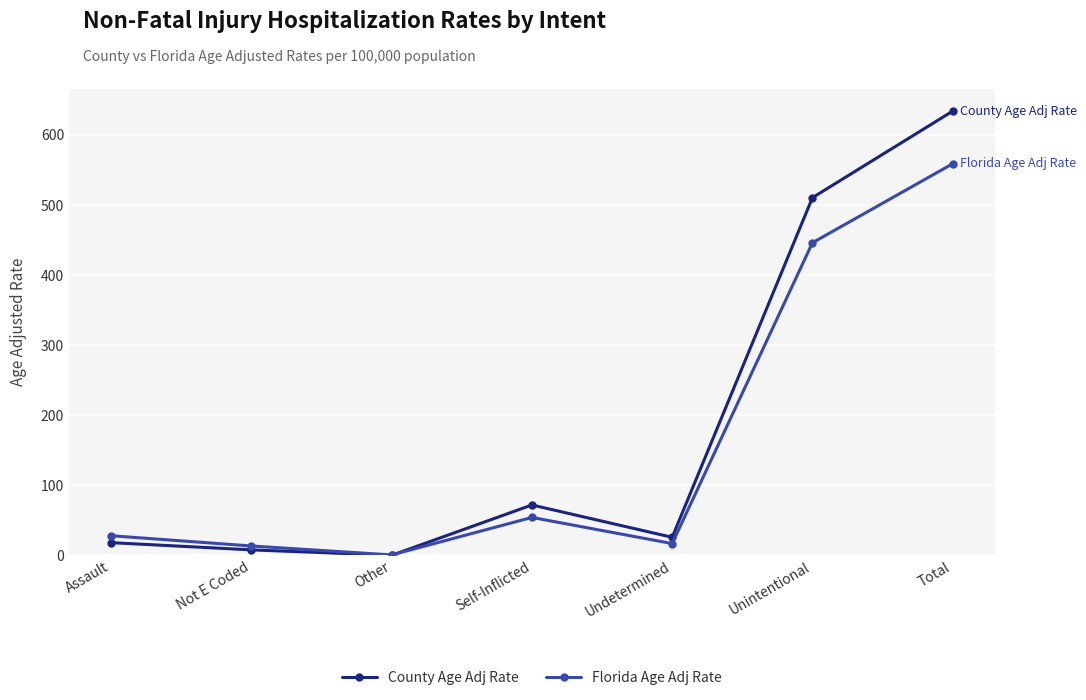

Which category has the lowest value across all series?

Other